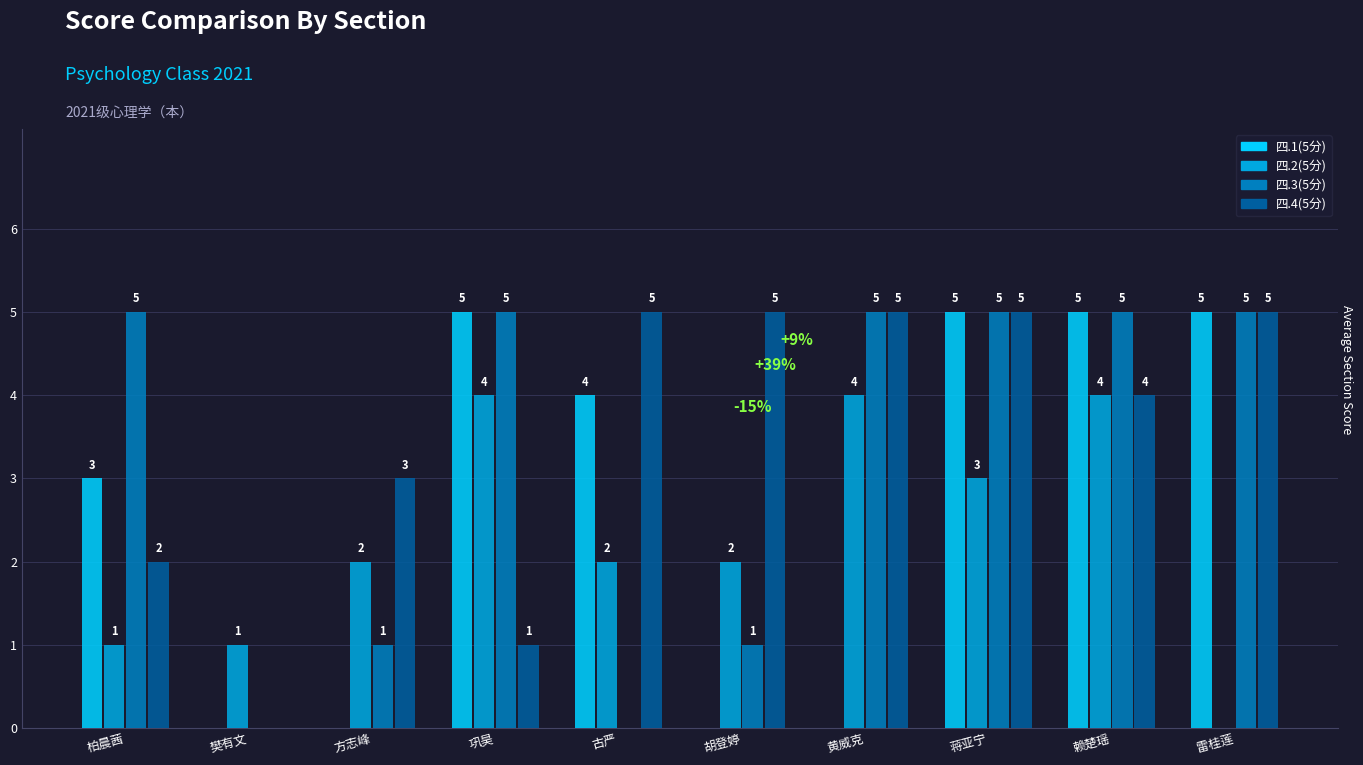

Which series has the largest total across all categories?

四.4(5分)